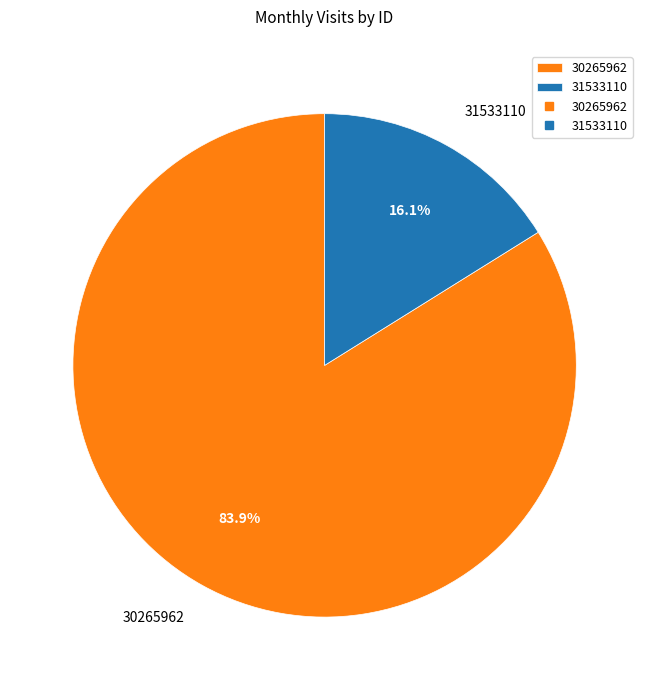

Which has a higher value, 31533110 or 30265962?

30265962